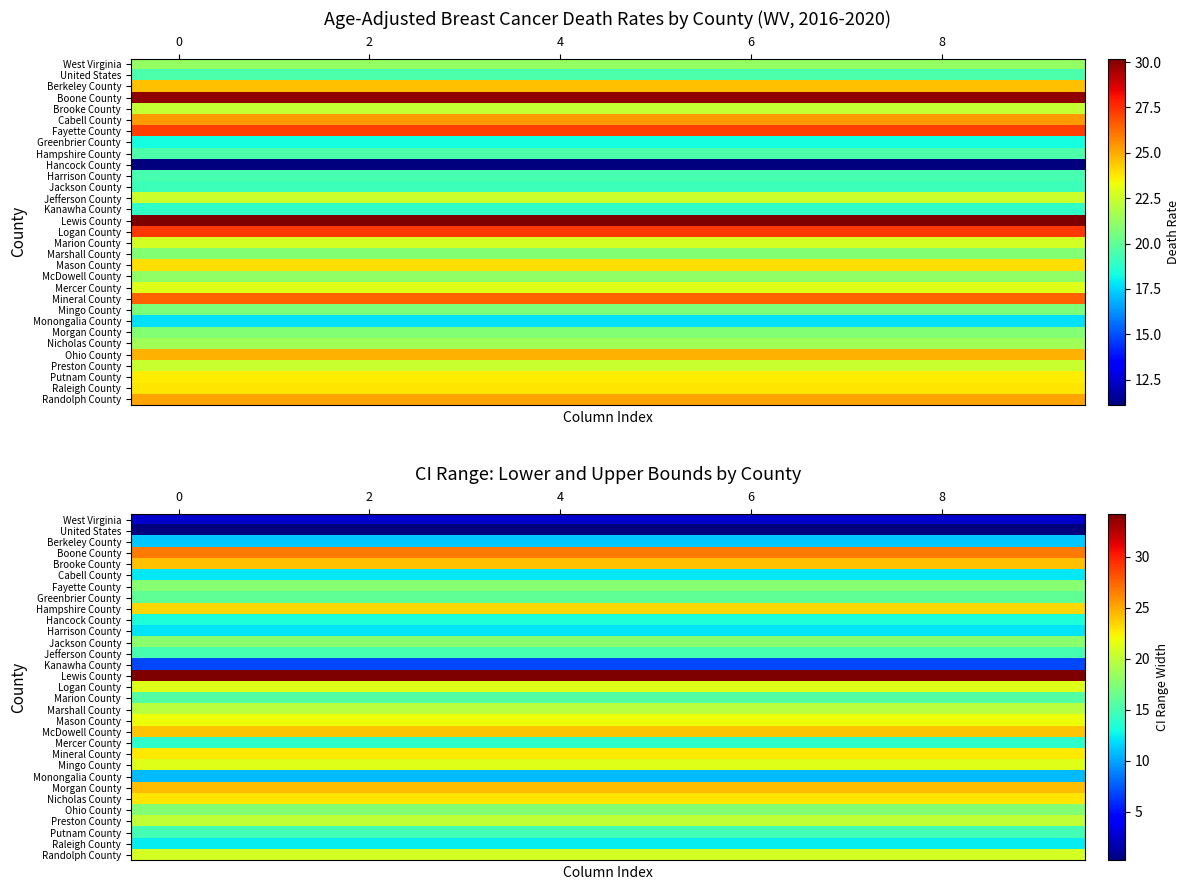

What is the average value of the Kanawha County series?

6.9